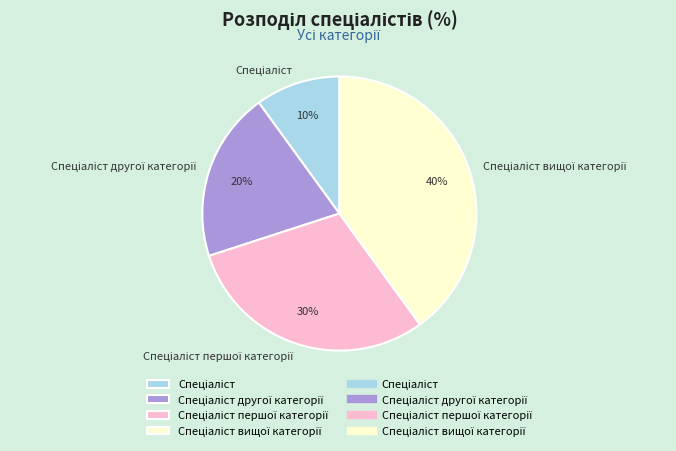

Does any single category account for the majority?

No